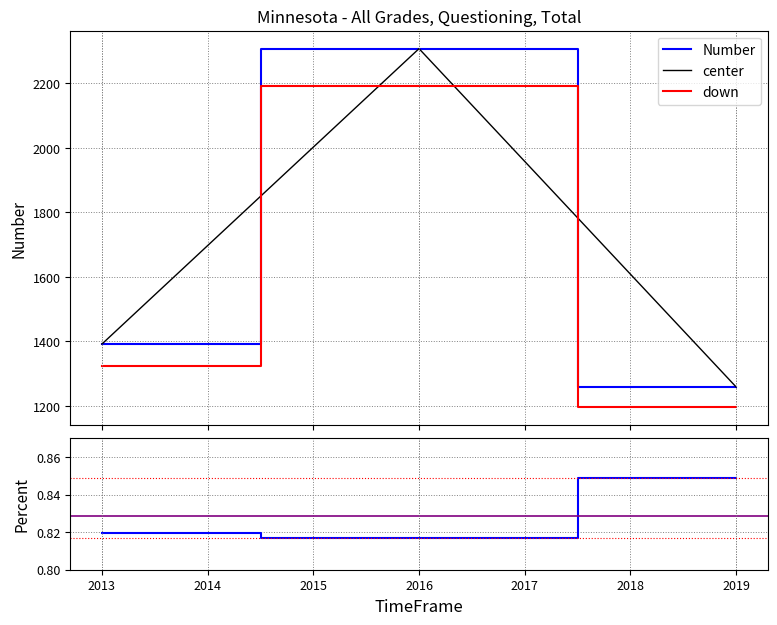

Count the Number values in the range 1259 to 2308.

3